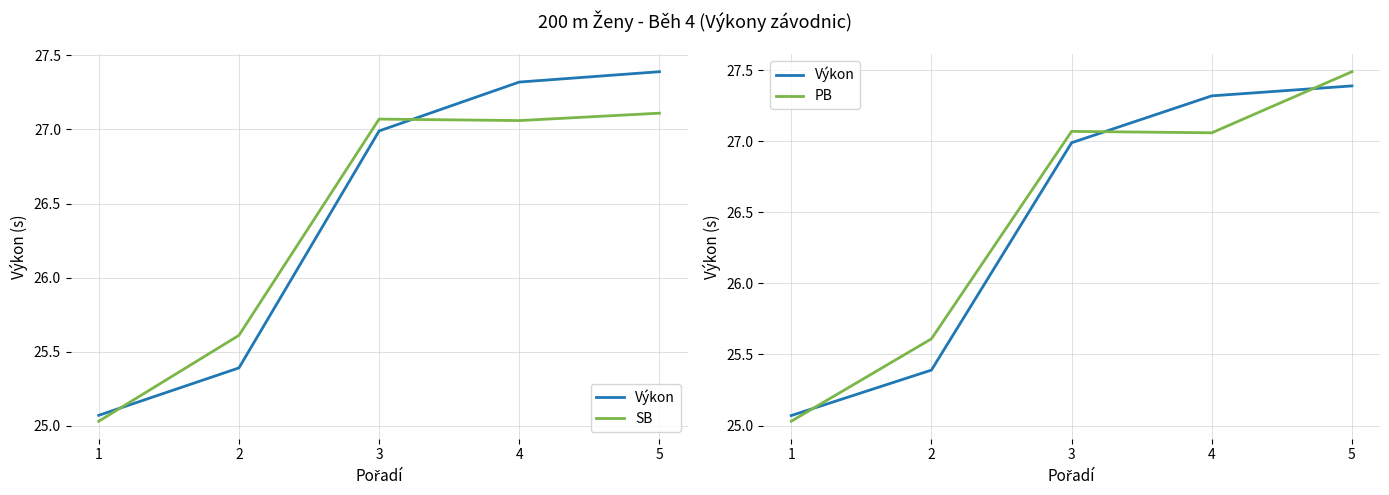

Which category has the lowest value in the Výkon series?

1